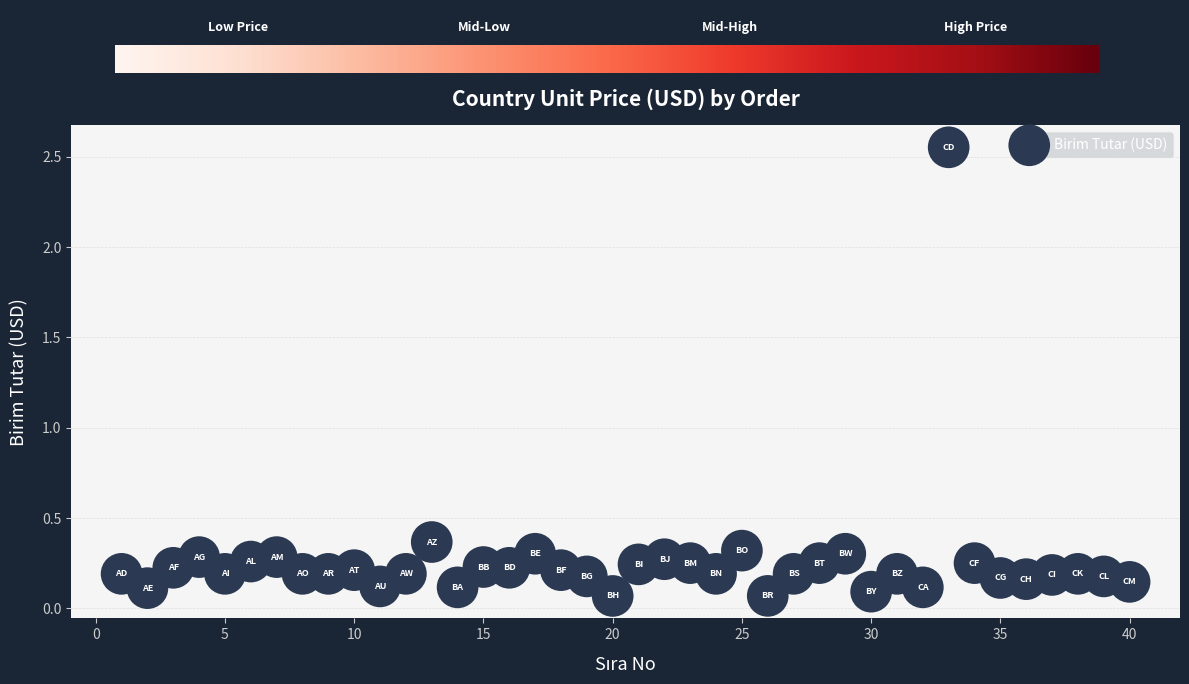

What is the range of X values (max minus min)?

39.0